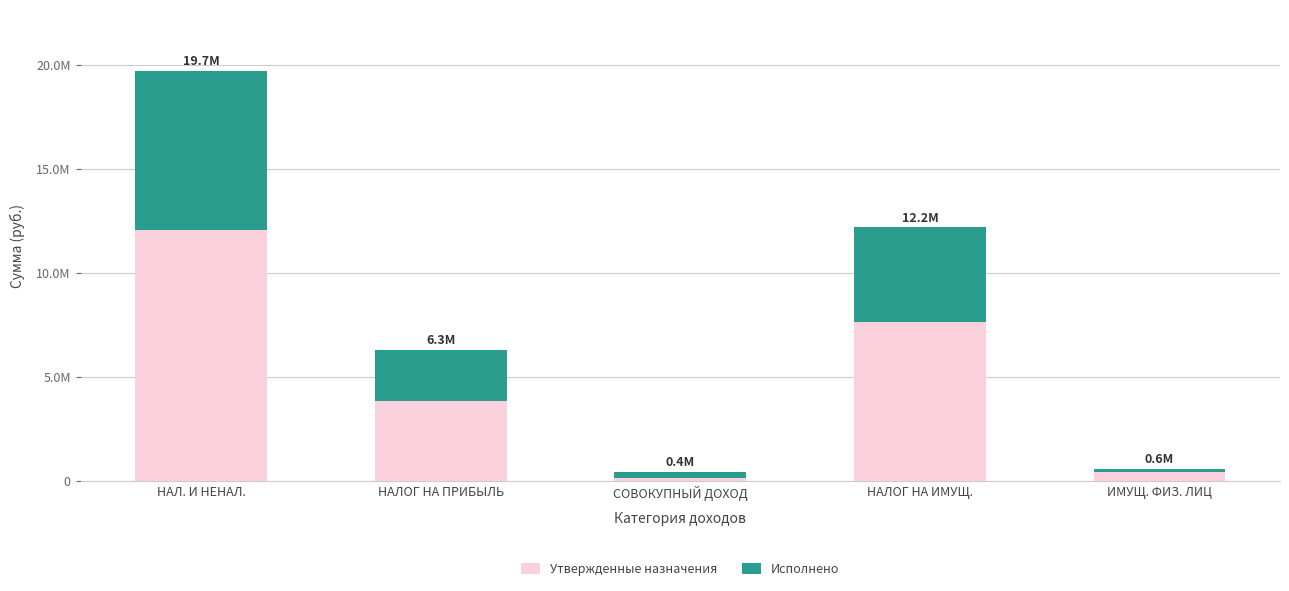

The Утвержденные назначения series shows 12057100.0 at НАЛ. И НЕНАЛ.. True or false?

True